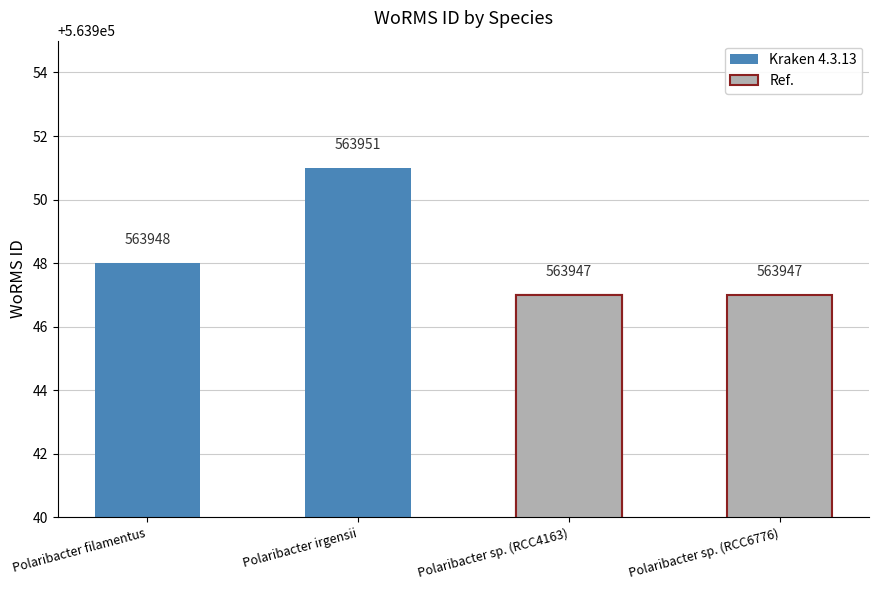

Where does the data first go above 563948?

Polaribacter irgensii